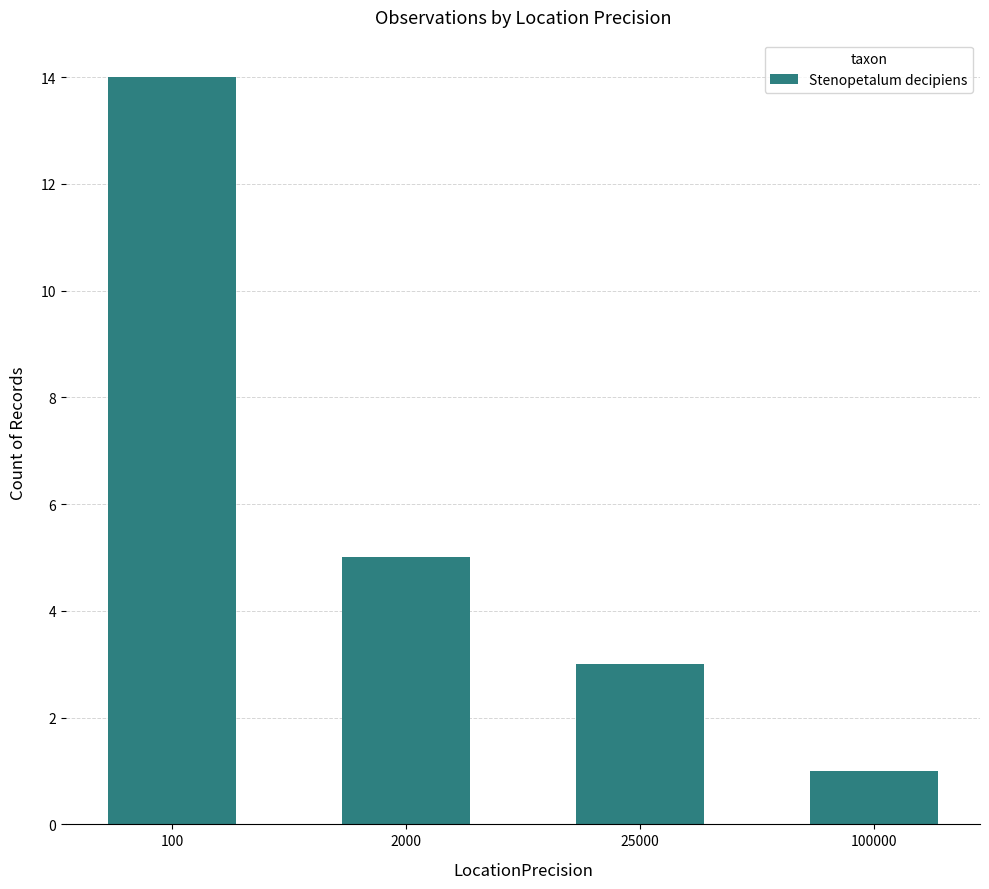

At which label does the data first exceed 5?

100